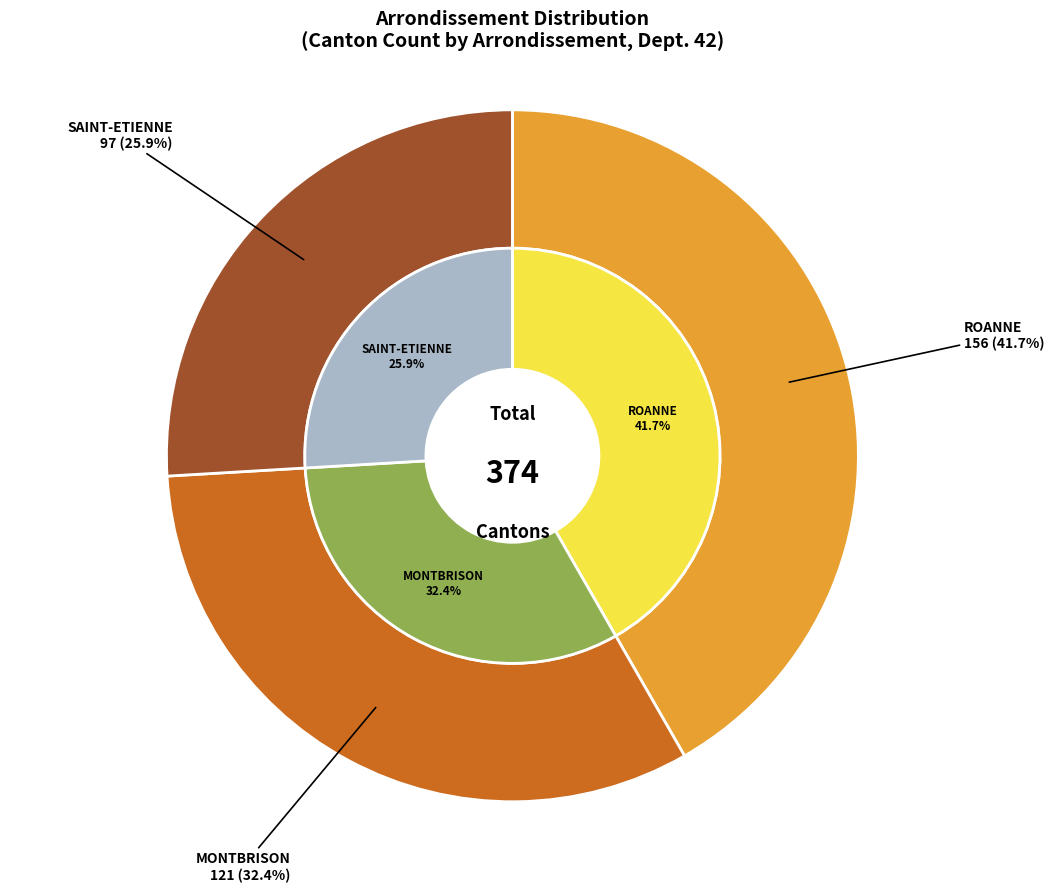

What is the smallest slice in the pie chart?

SAINT-ETIENNE